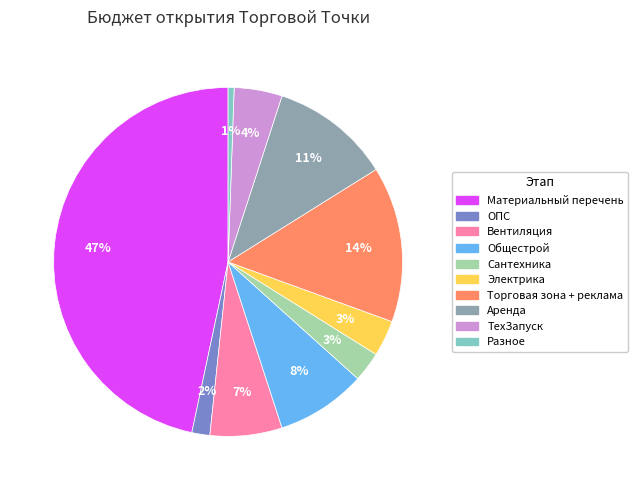

To the nearest percent, what portion does Разное represent?

1%